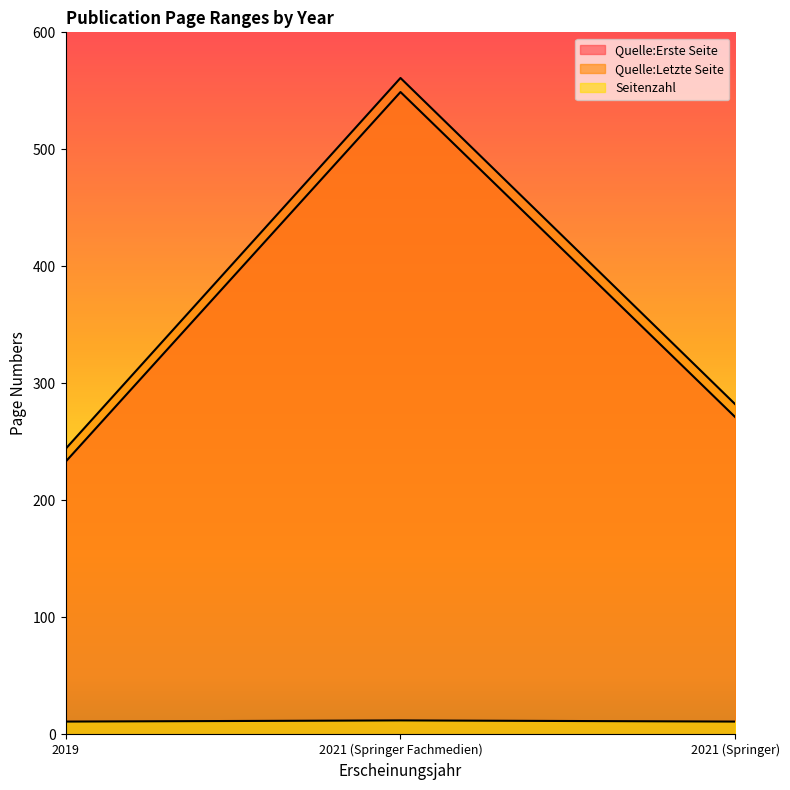

Which series has the largest total across all categories?

Quelle:Letzte Seite